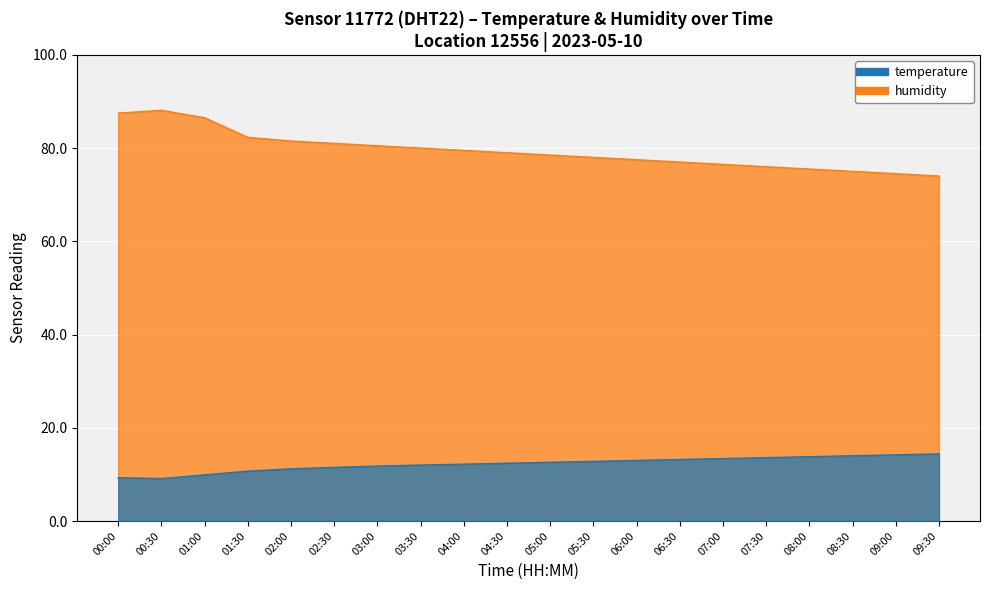

What is the sum of all humidity values?

1588.4